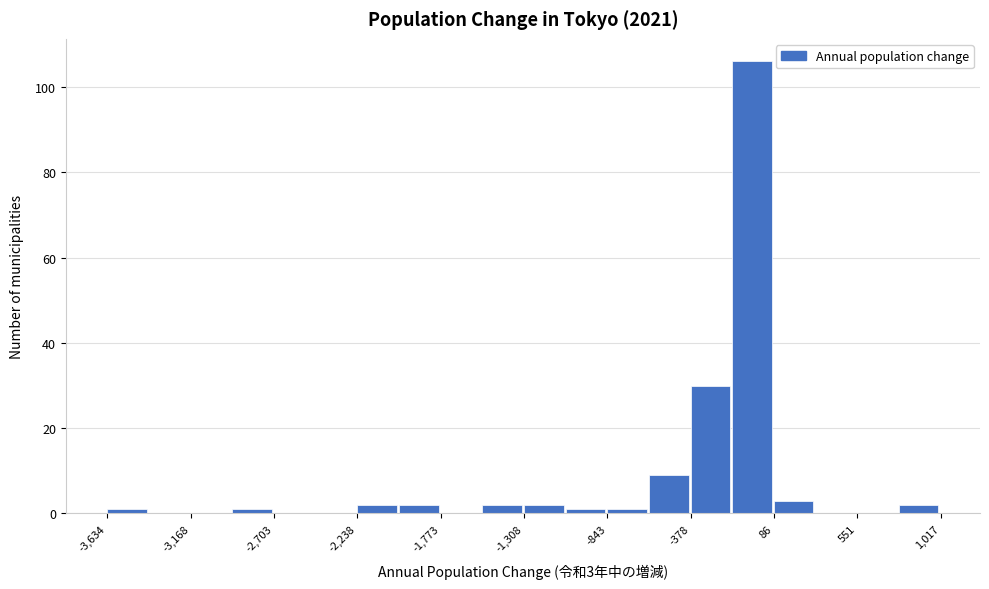

Which range on the x-axis has the tallest bar?

-150 to 100